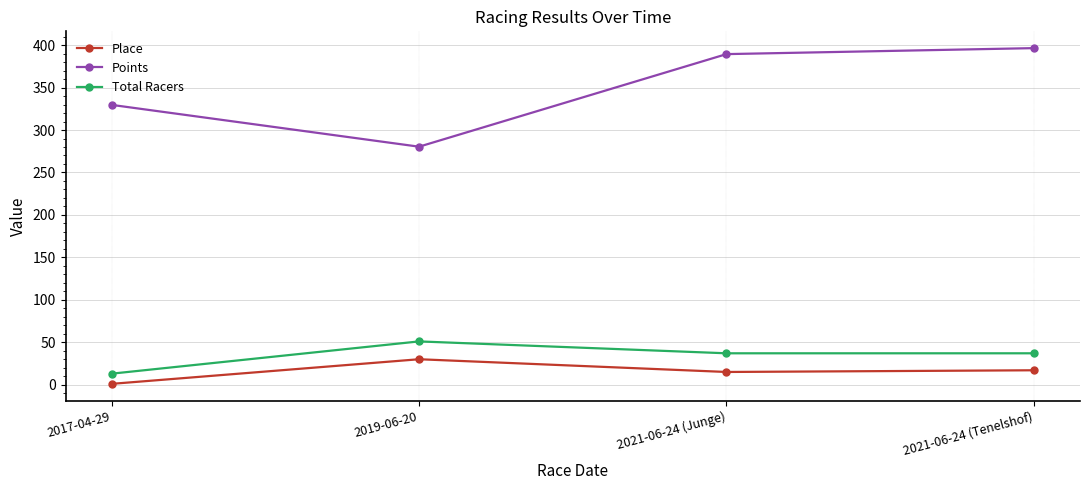

What is the difference between the Points values at 2017-04-29 and 2019-06-20?

49.3